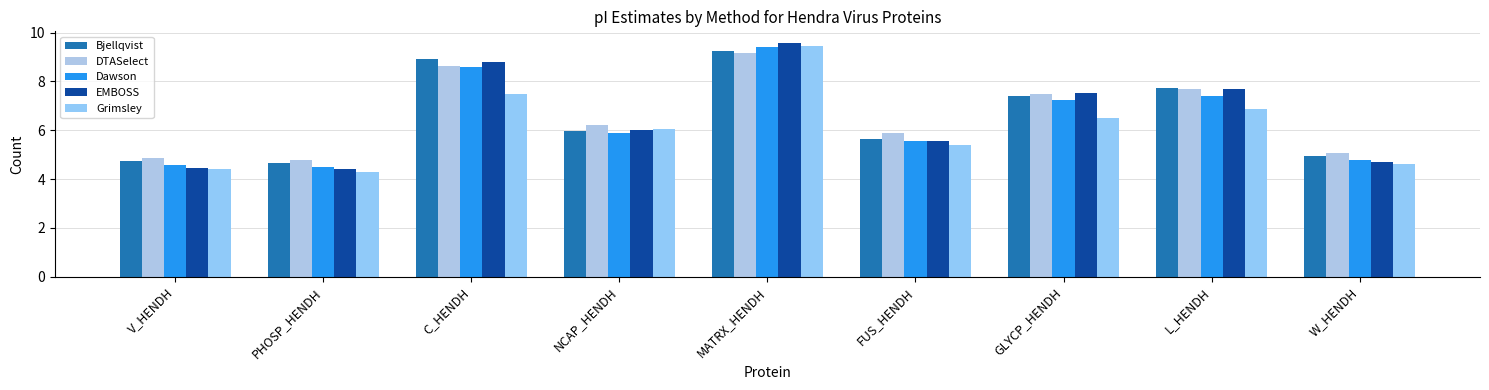

At which label does DTASelect first exceed 6?

C_HENDH